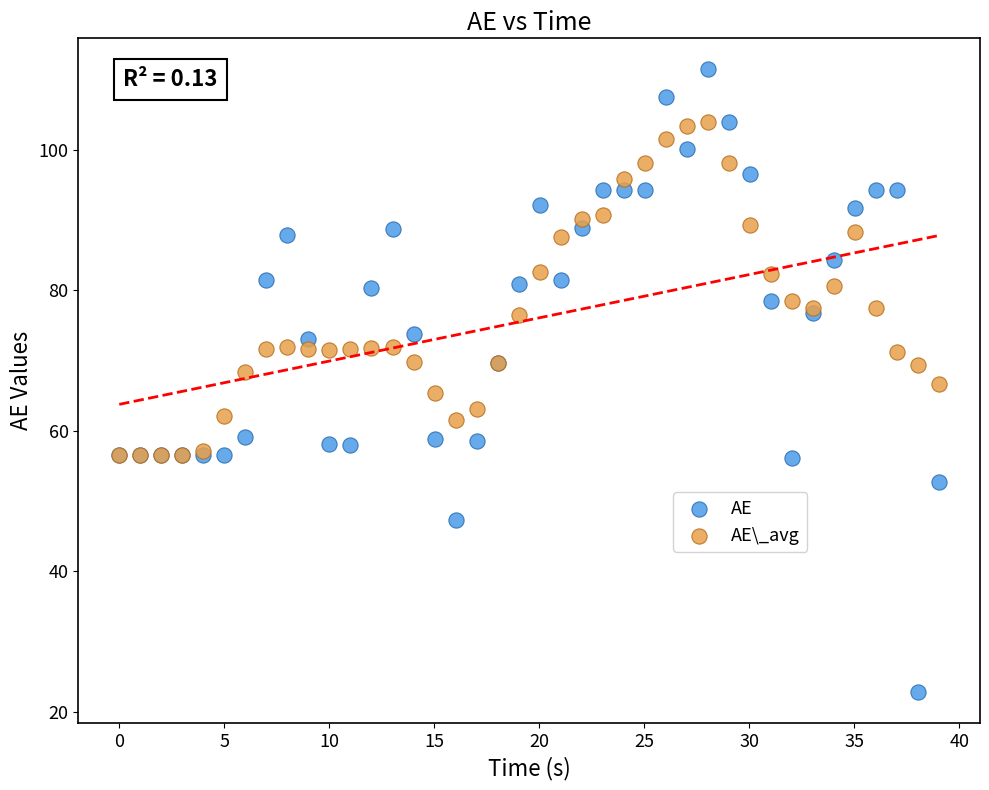

Which series reaches the minimum Y coordinate?

AE